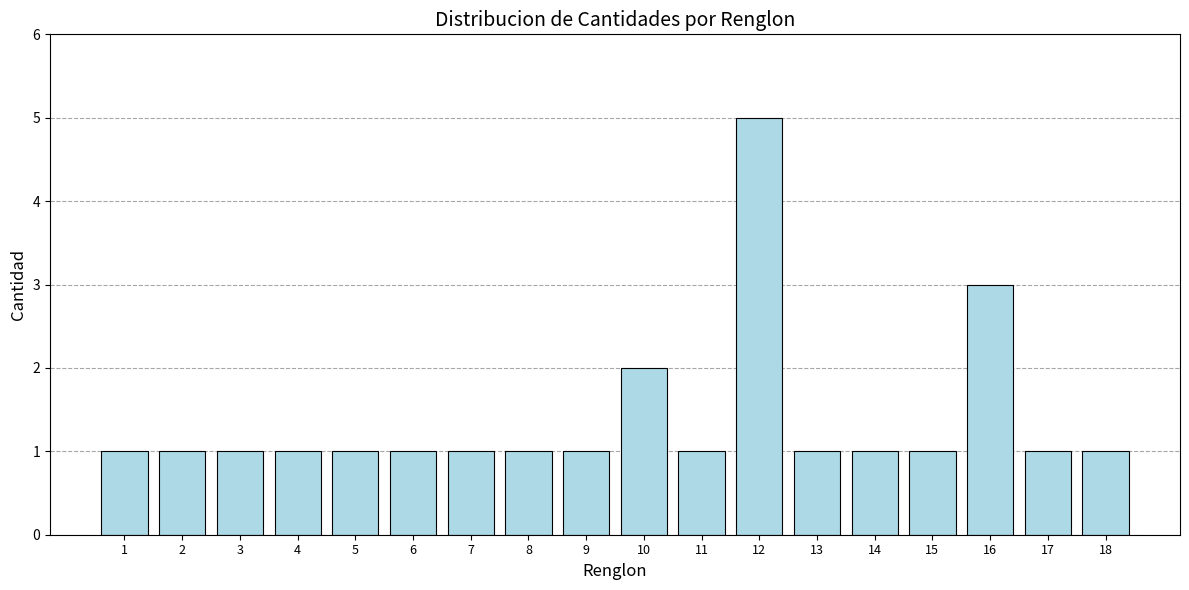

Reading left to right, what are all the values shown in this chart?

1=1	2=1	3=1	4=1	5=1	6=1	7=1	8=1	9=1	10=2	11=1	12=5	13=1	14=1	15=1	16=3	17=1	18=1